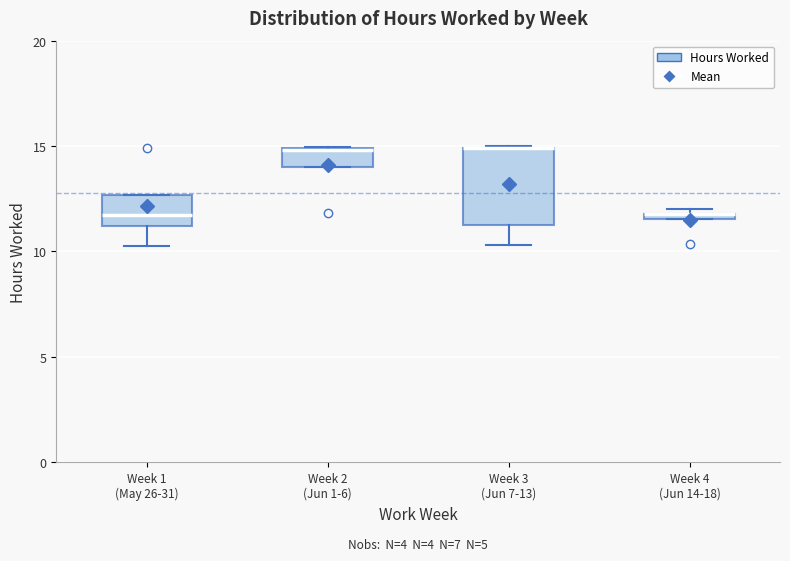

Where is the lower edge of the box for Week 3 (Jun 7-13) on the y-axis? The values are not printed on the chart, so give them approximately, as read against the axis.

11.0